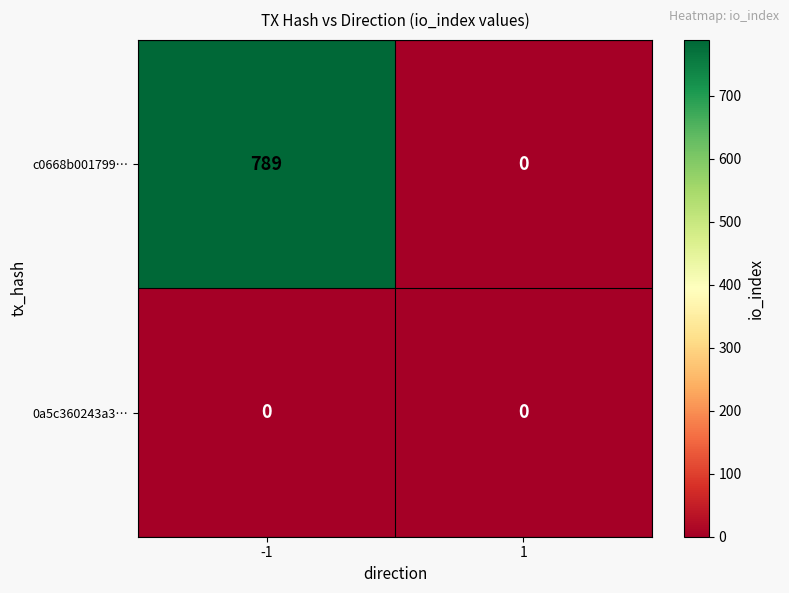

Rank the series by their maximum value, from highest to lowest.

c0668b001799…, 0a5c360243a3…